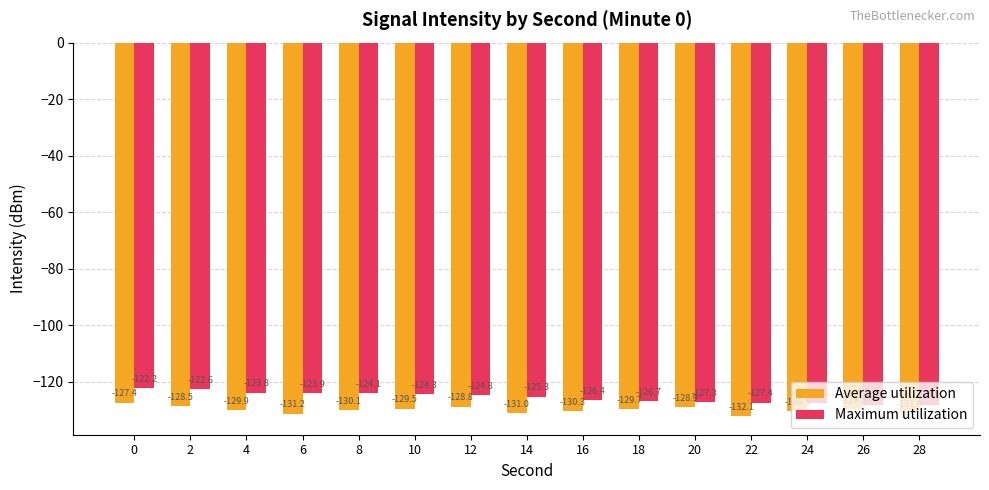

Reading right to left, list all the values displayed in this chart.

Average utilization: -131.0	-129.8	-130.5	-132.1	-128.9	-129.7	-130.3	-131.0	-128.8	-129.5	-130.1	-131.2	-129.9	-128.5	-127.4
Maximum utilization: -128.3	-128.2	-127.6	-127.4	-127.3	-126.7	-126.4	-125.3	-124.8	-124.3	-124.1	-123.9	-123.8	-122.6	-122.2